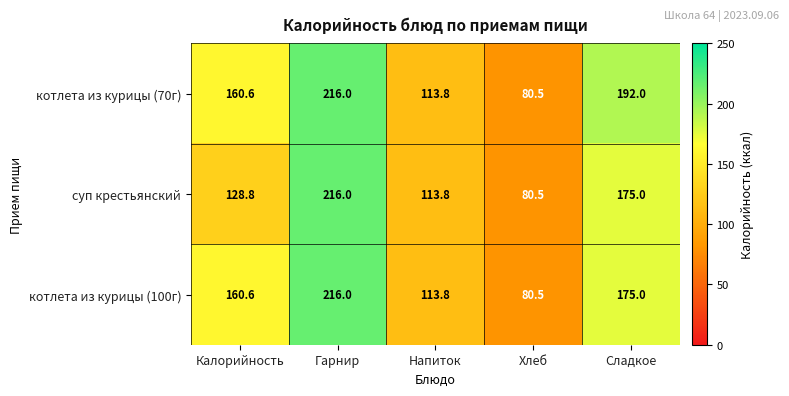

At which label is котлета из курицы (100г) closest to 148?

Калорийность